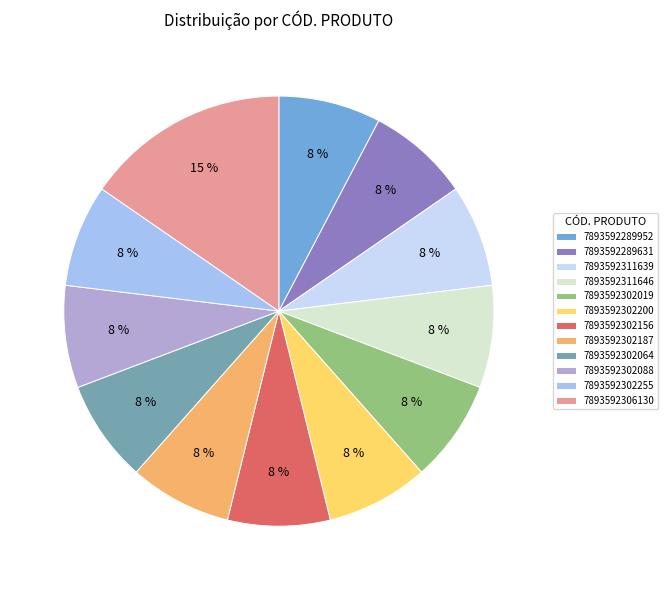

Which slice is the largest?

7893592306130